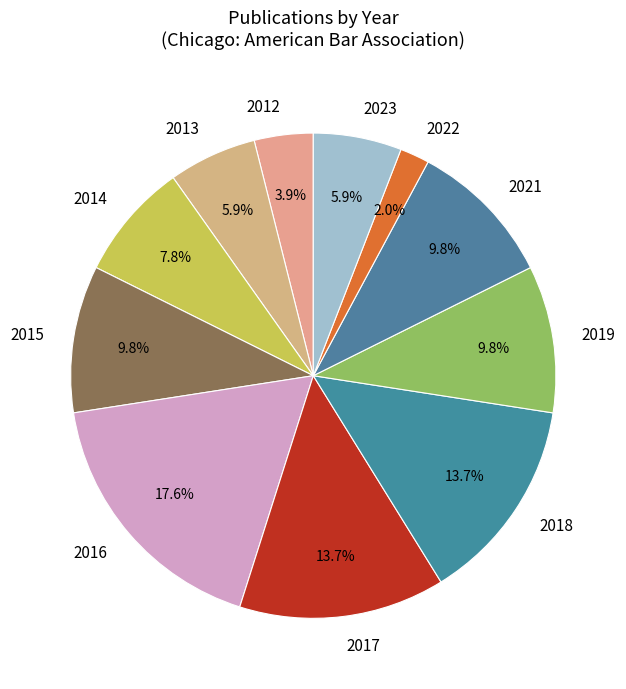

To the nearest percent, what percentage of the pie is 2012?

4%